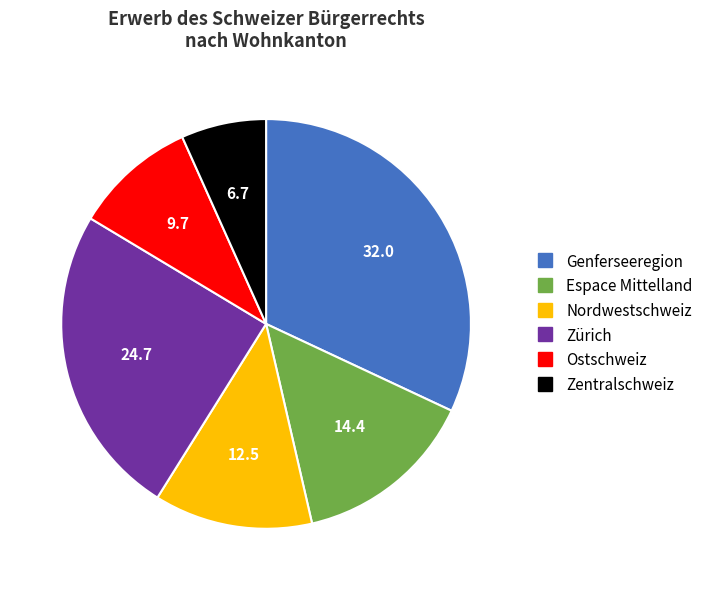

Between Nordwestschweiz and Espace Mittelland, which is larger?

Espace Mittelland